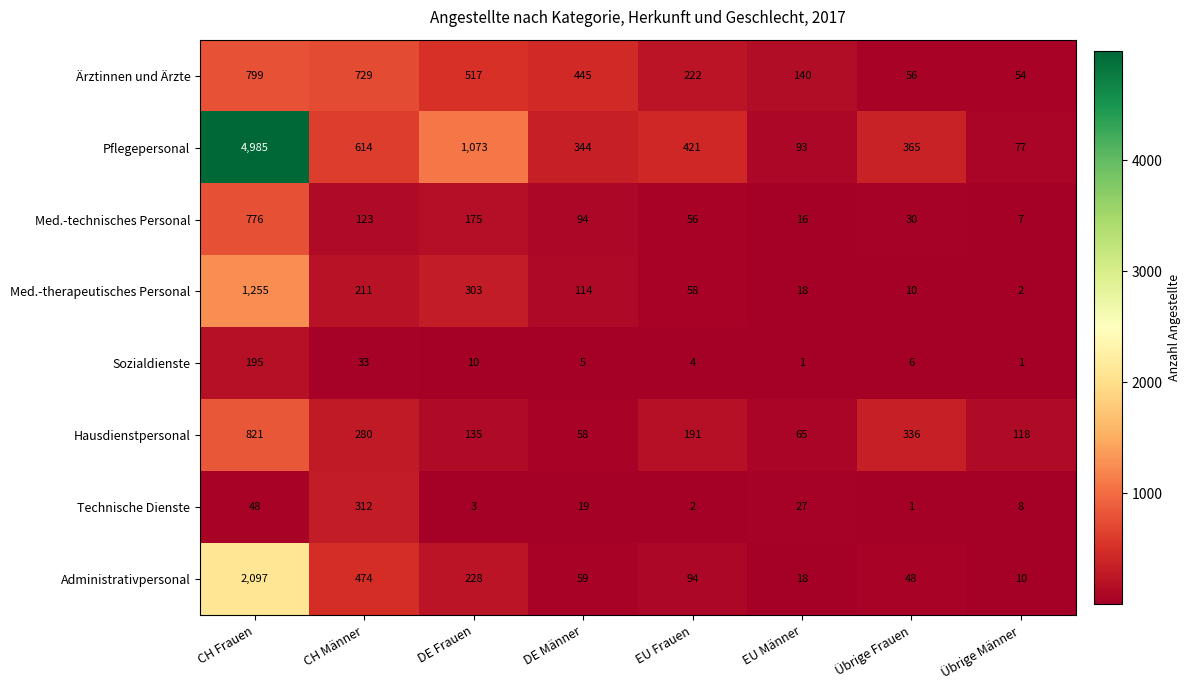

At how many categories does at least one series exceed 1524?

1